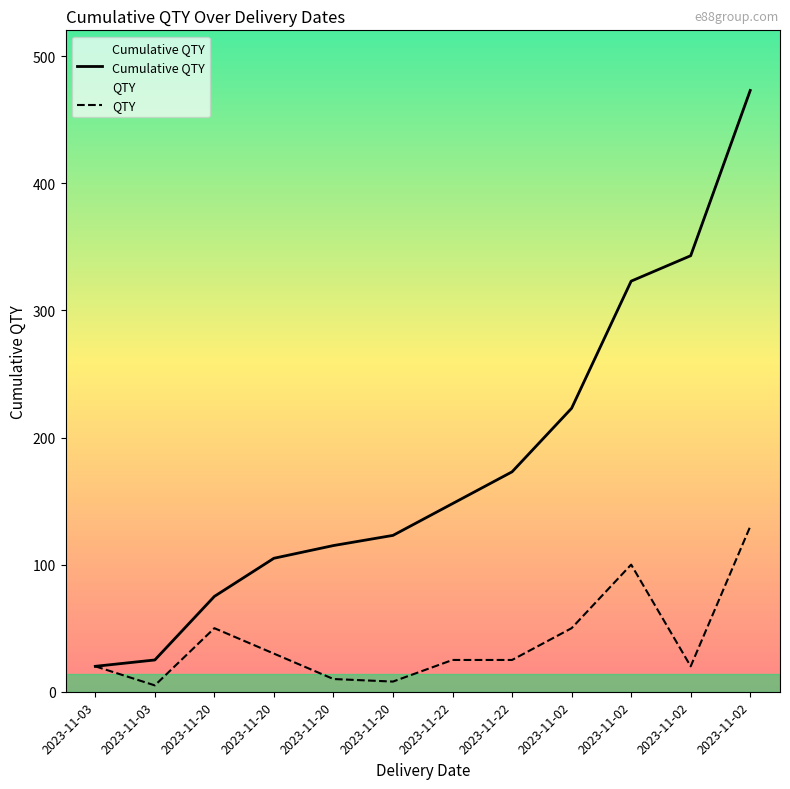

True or false: Cumulative QTY and QTY intersect in this chart.

False